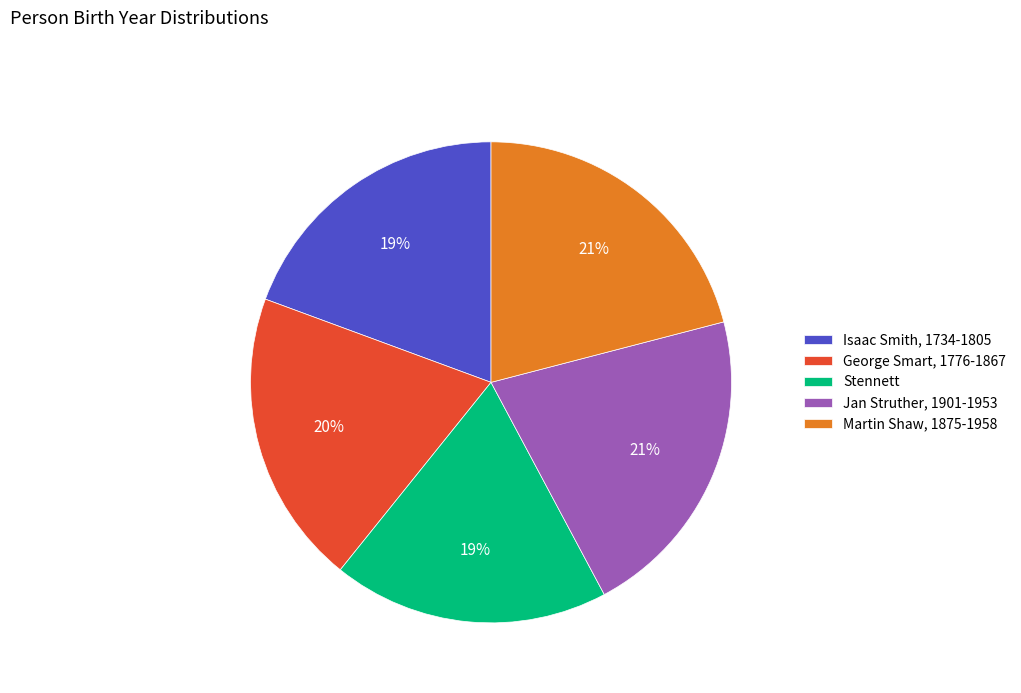

The Isaac Smith, 1734-1805 slice represents 11% of the pie. True or false?

False